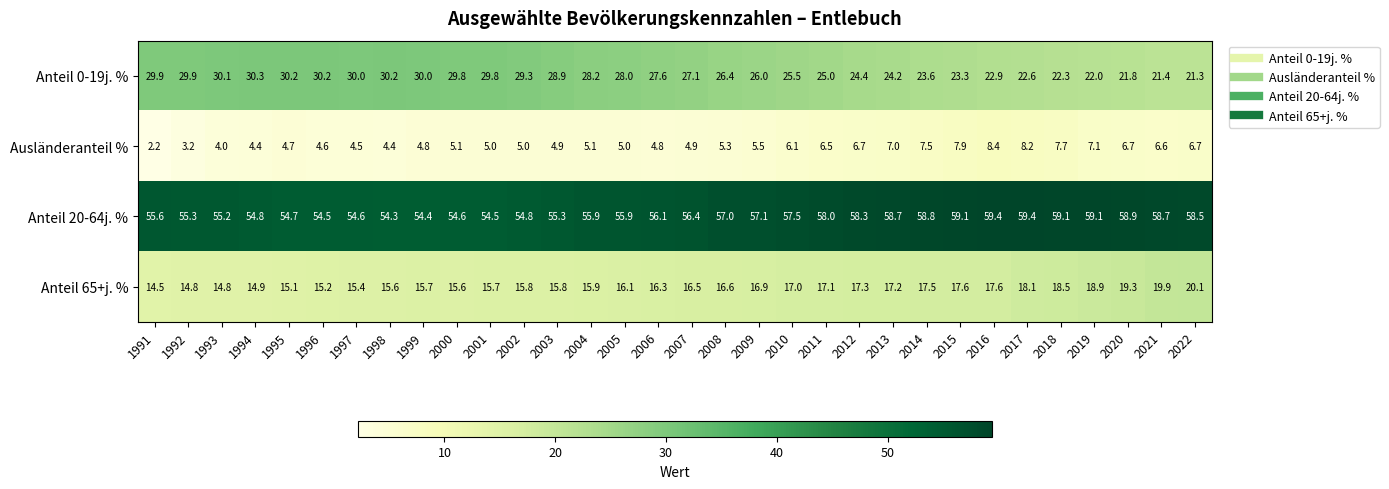

What is the total value across all series at 2015?

107.9